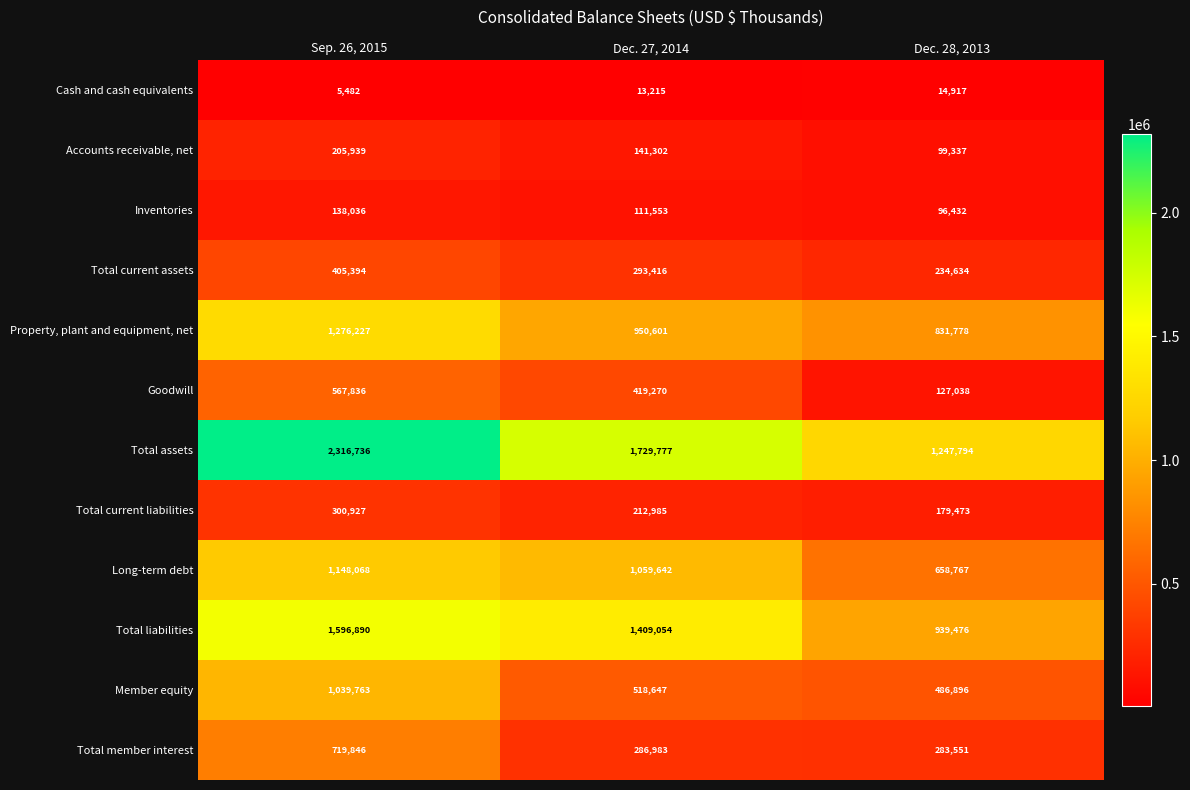

Between Sep. 26, 2015 and Dec. 28, 2013, which series saw the biggest shift?

Total assets